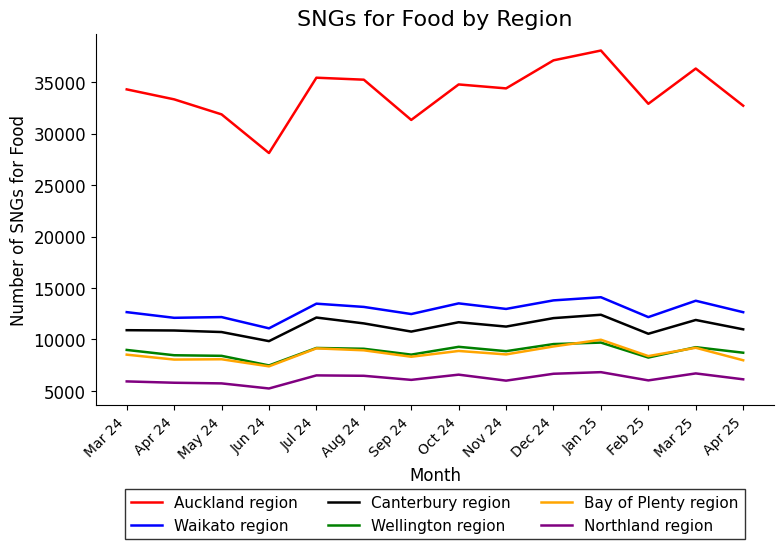

What is the total value across all series at Apr 25?

79161